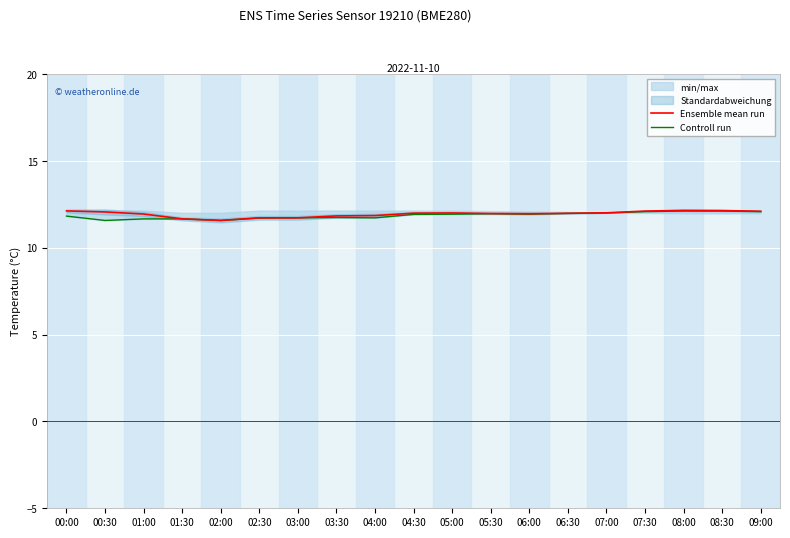

List the series in order of their overall mean, highest first.

Ensemble mean run, Controll run